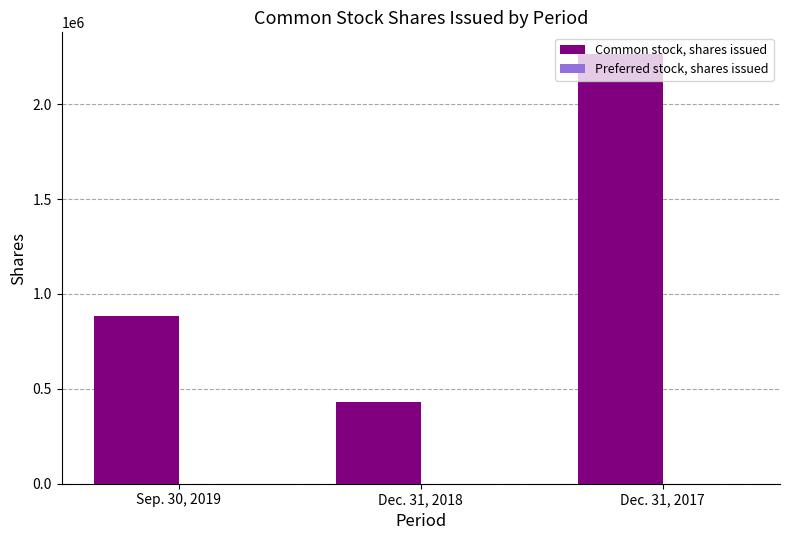

What is the smallest value displayed?

432286